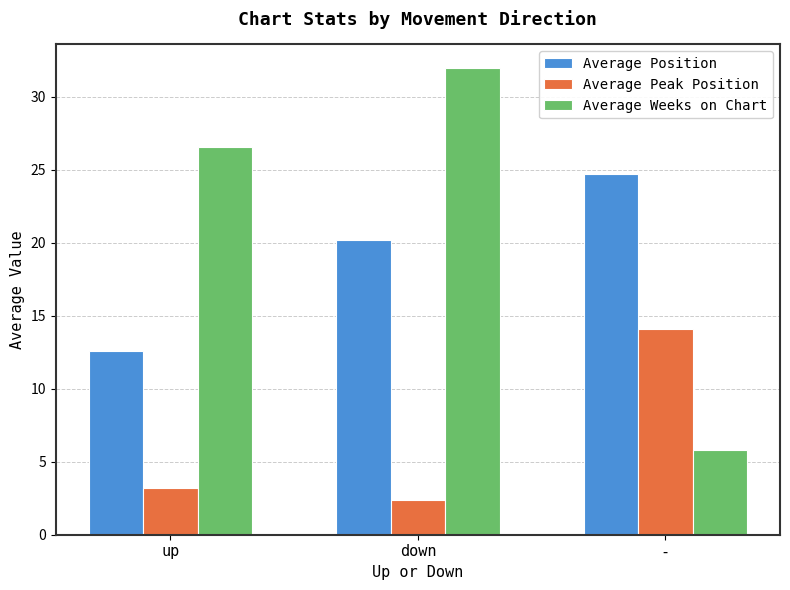

Does the chart contain any negative values?

No